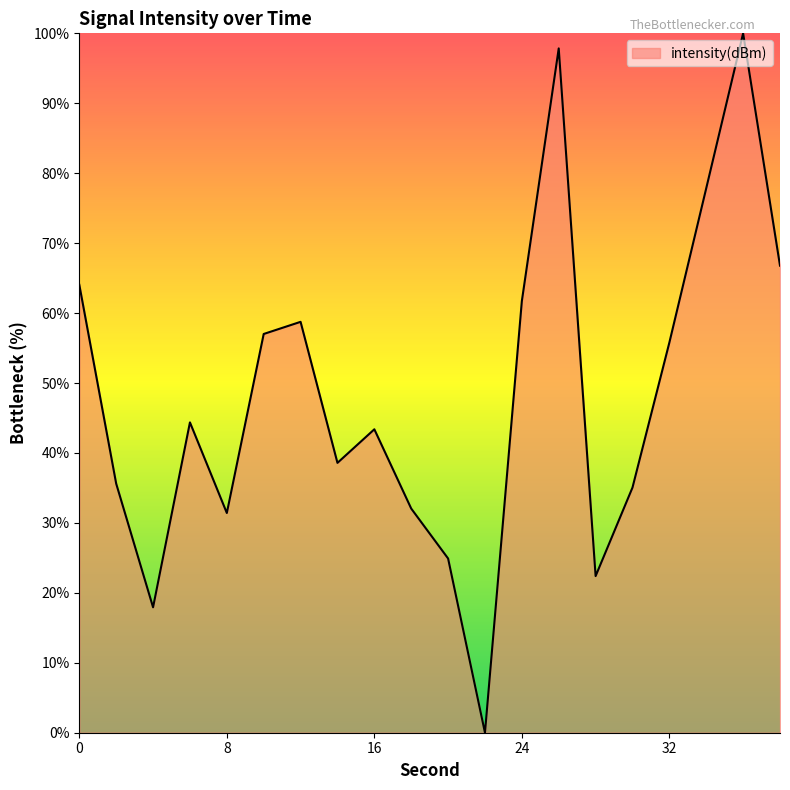

What is the difference between the maximum and minimum values?

100.0